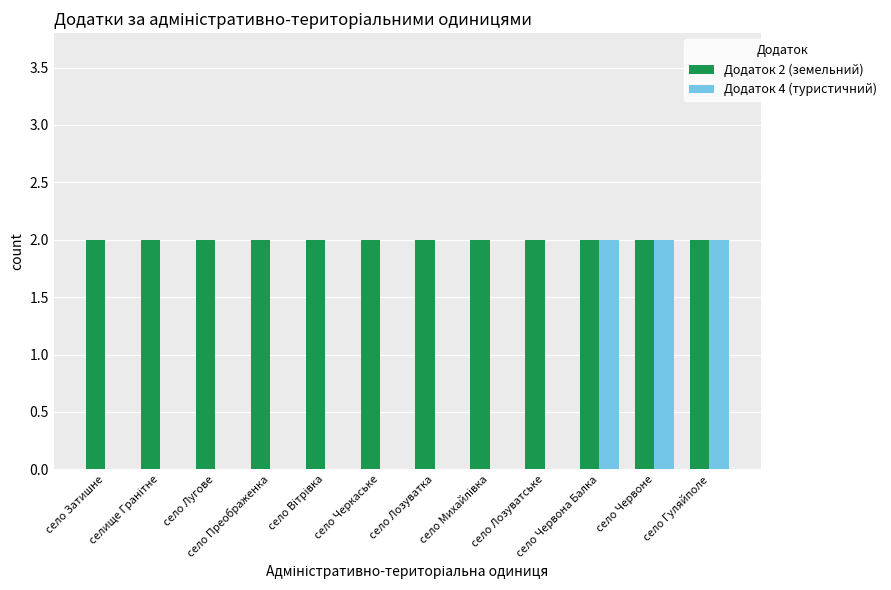

Which series has the largest total across all categories?

Додаток 2 (земельний)